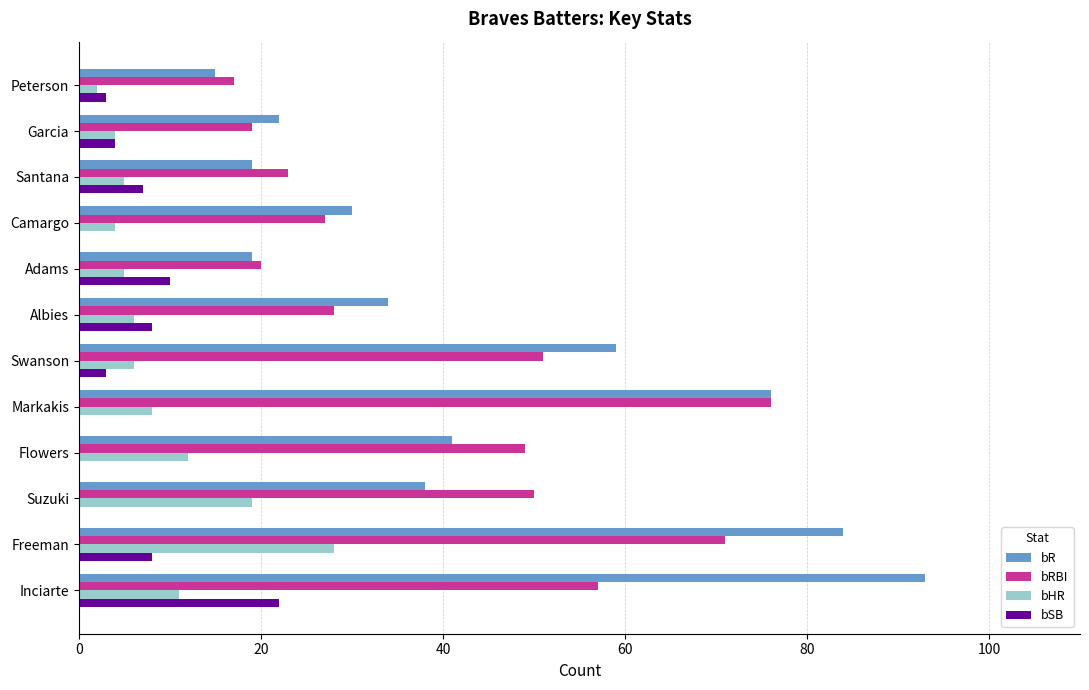

Is it true that bSB equals 7 at Santana?

True